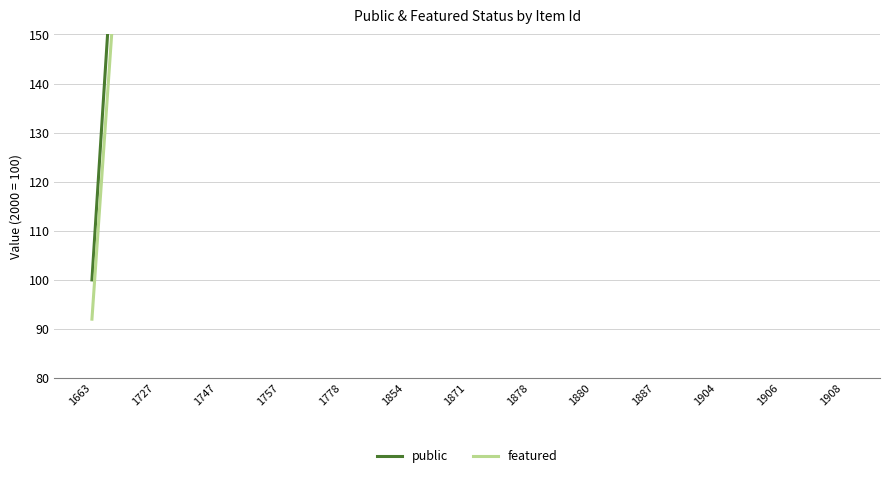

List the series in order of their overall mean, lowest first.

featured, public